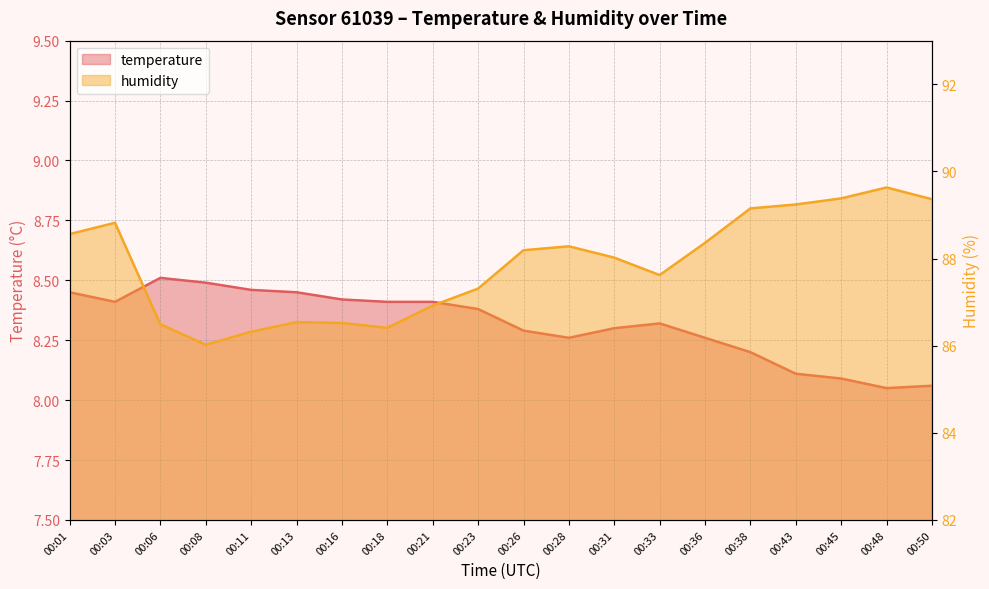

What is the maximum value for temperature?

8.5